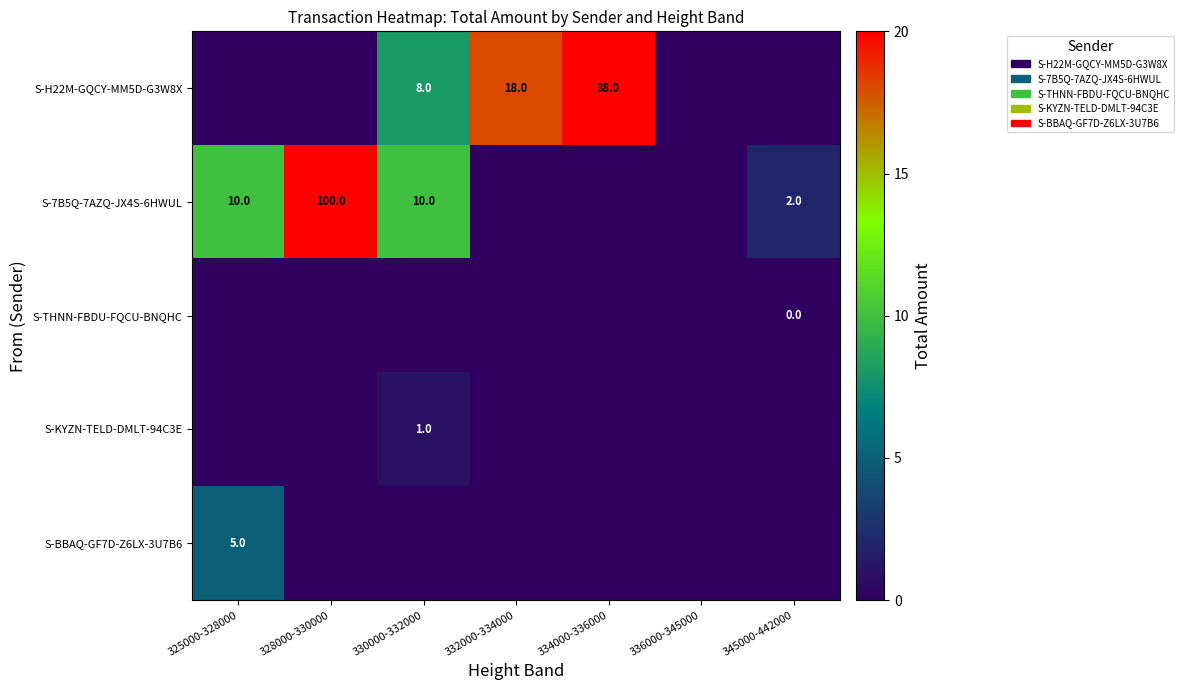

The value of S-H22M-GQCY-MM5D-G3W8X at 334000-336000 is 55. True or false?

False